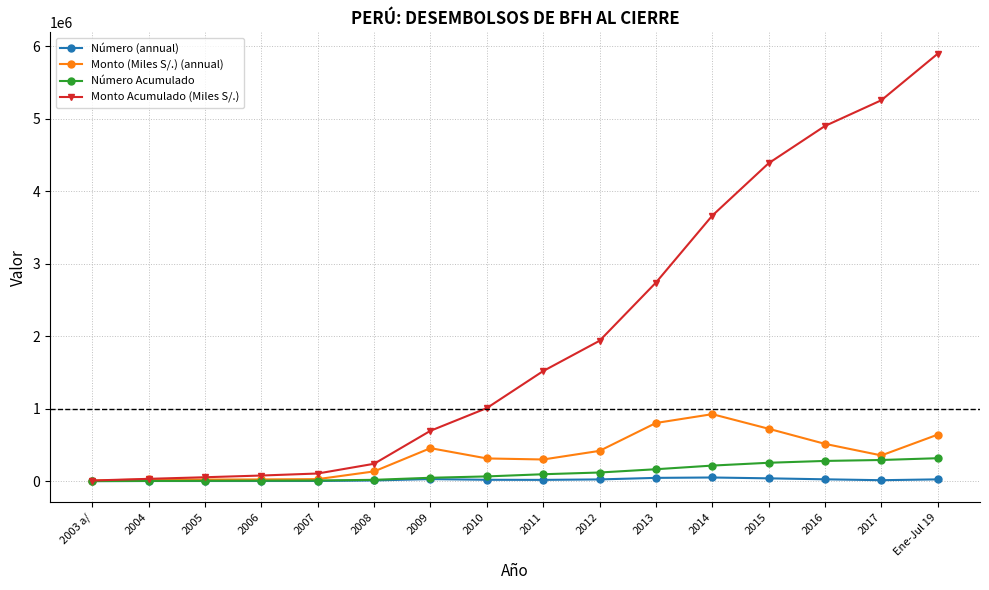

What is the highest value of the Número Acumulado series?

316580.0